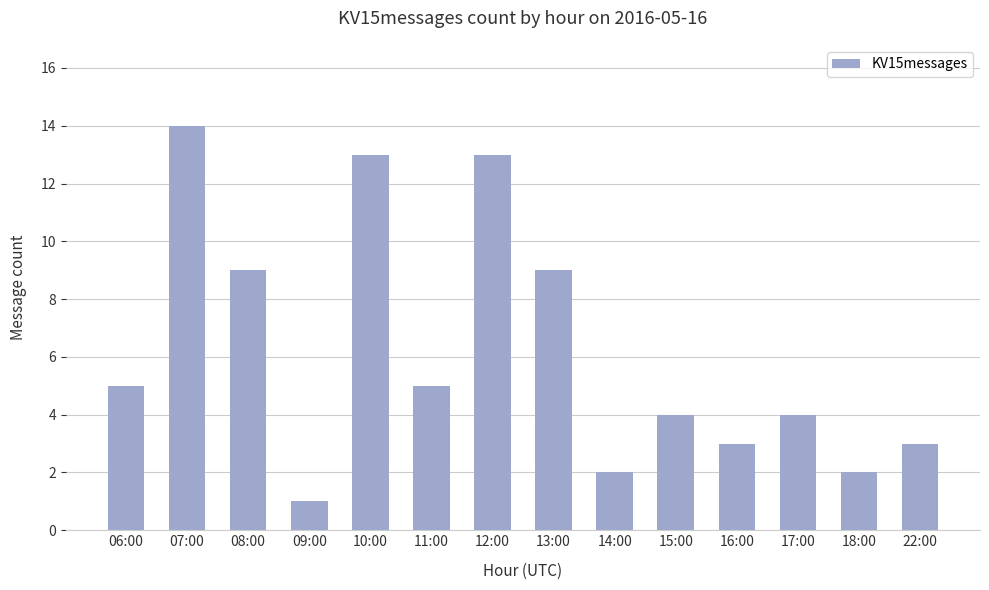

At which category does the chart reach its minimum across all series?

09:00